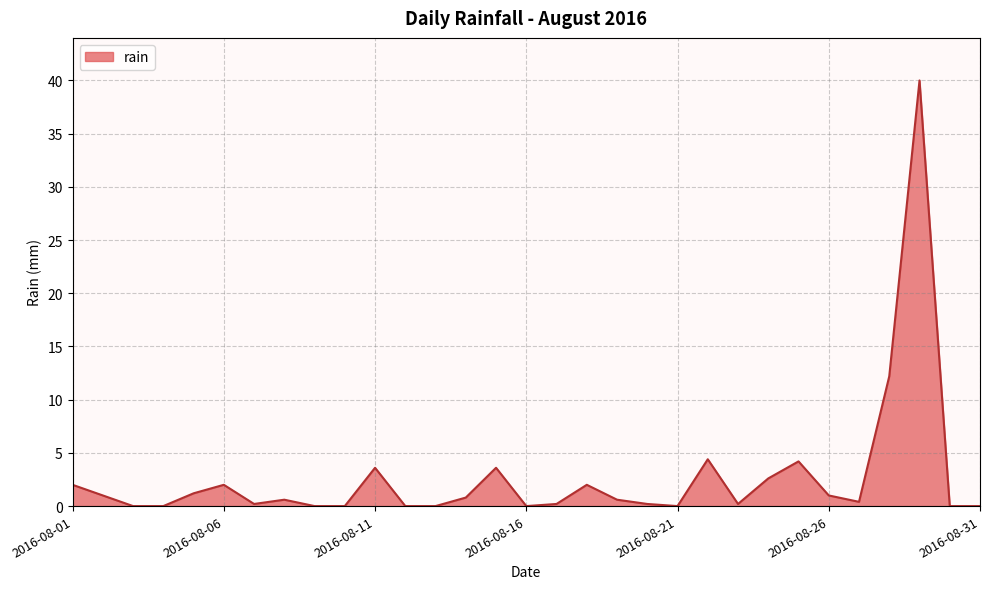

What is the greatest value displayed?

40.0